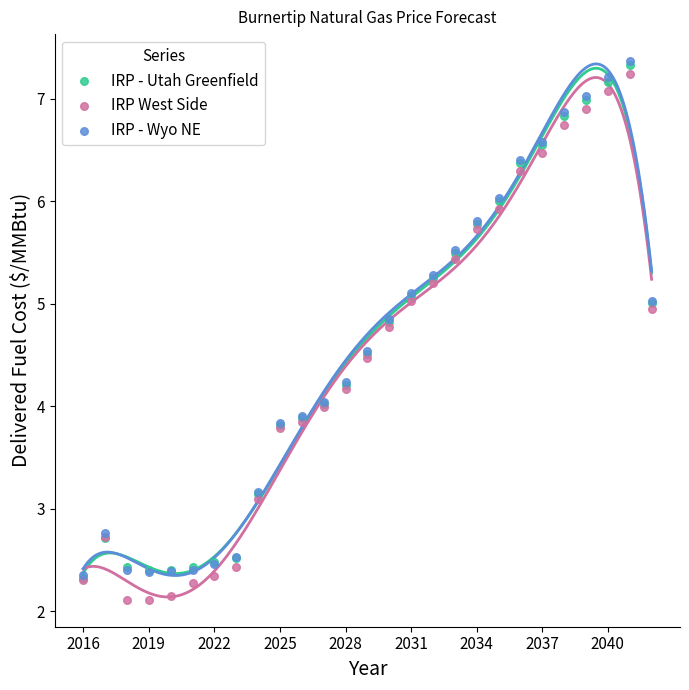

What are all the series names shown in the legend?

IRP - Utah Greenfield, IRP West Side, IRP - Wyo NE